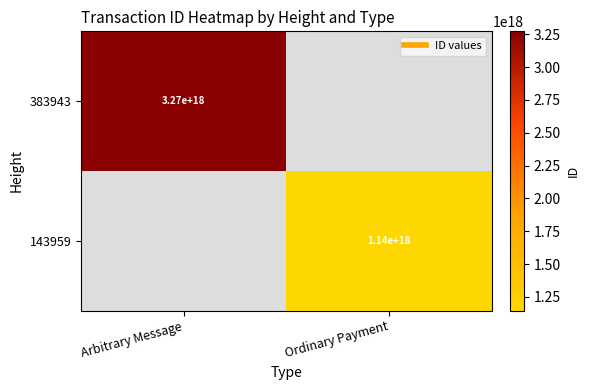

The 383943 series shows 3273309307975977984.0 at Arbitrary Message. True or false?

True